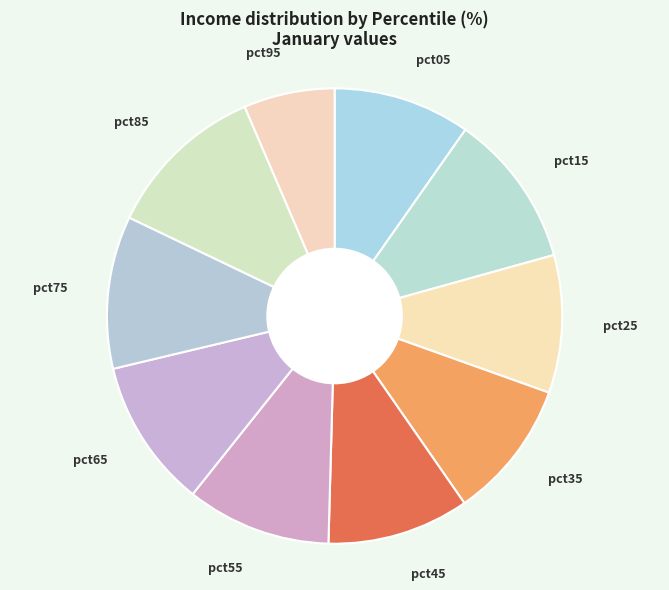

Is the sum of pct55 and pct35 greater than half?

No